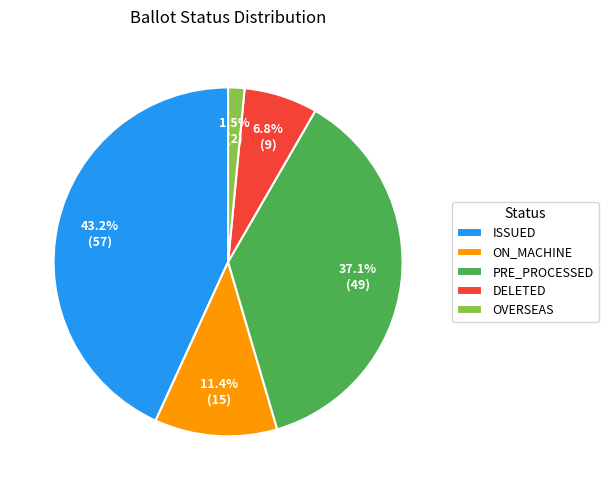

Rank the categories by value from lowest to highest.

OVERSEAS, DELETED, ON_MACHINE, PRE_PROCESSED, ISSUED